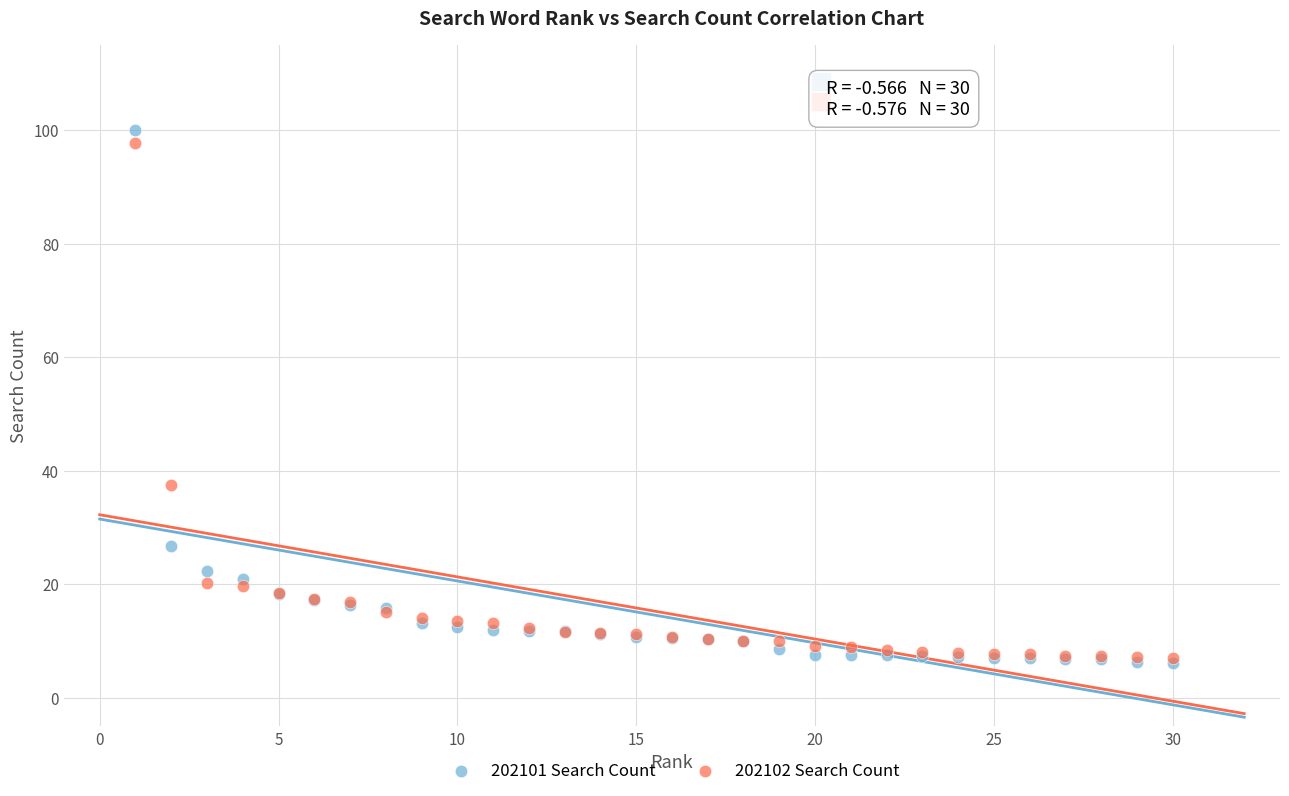

In the 202101 Search Count series, what Y value is closest to 53?

26.8